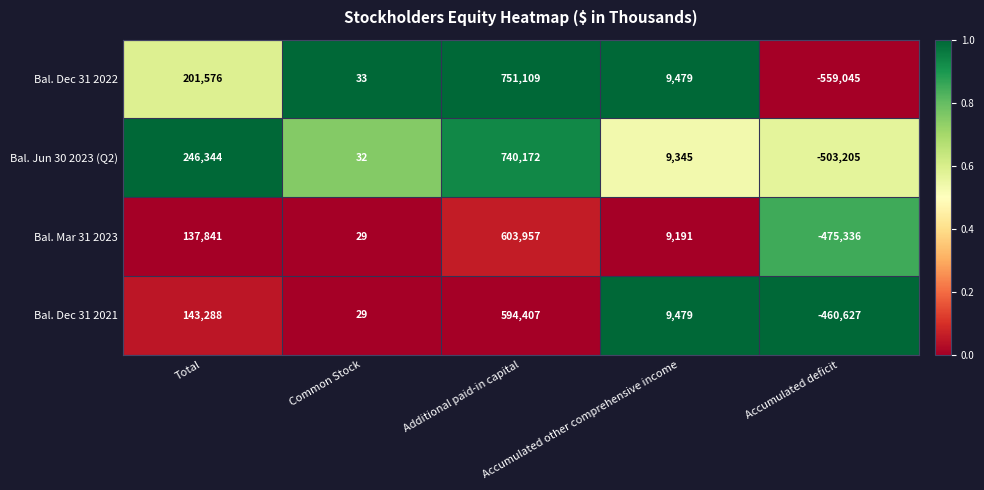

What is the difference between the second highest and second lowest values in the Bal. Dec 31 2021 series?

143259